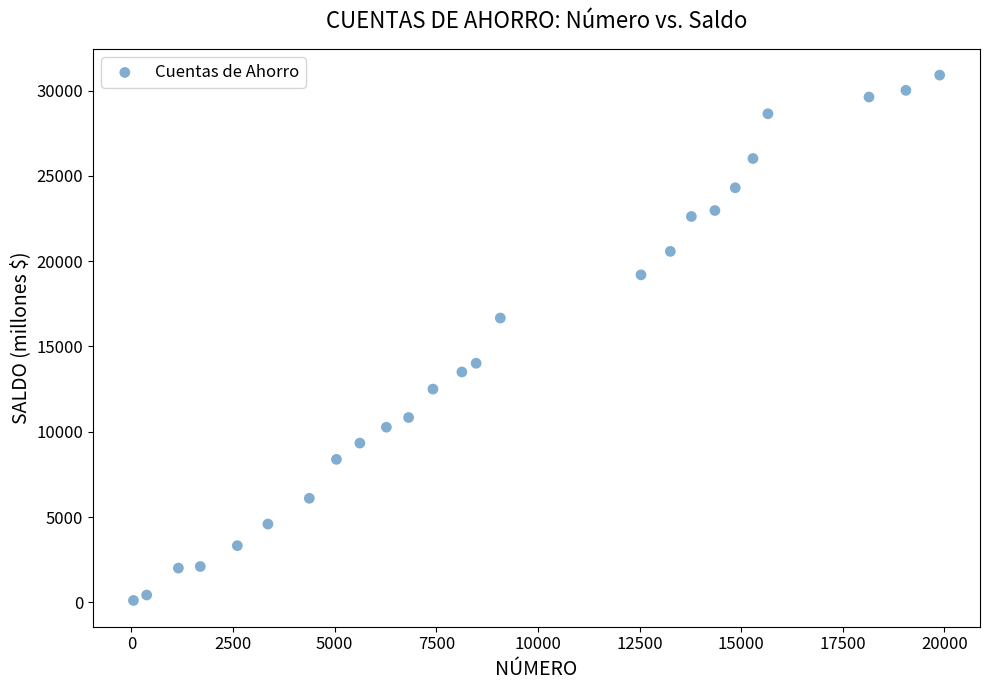

What is the range of X values (max minus min)?

19832.0